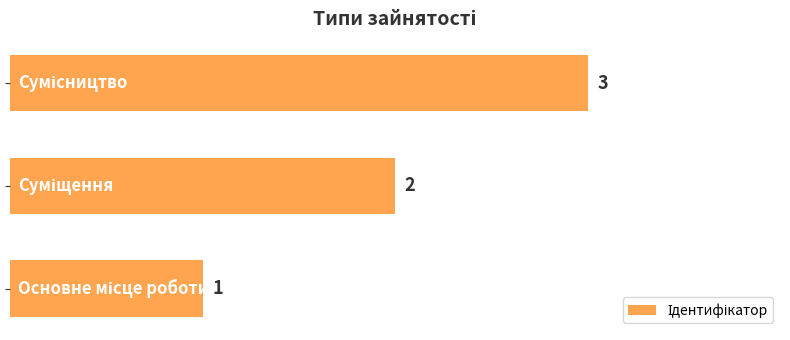

What is the maximum value shown in the chart?

3